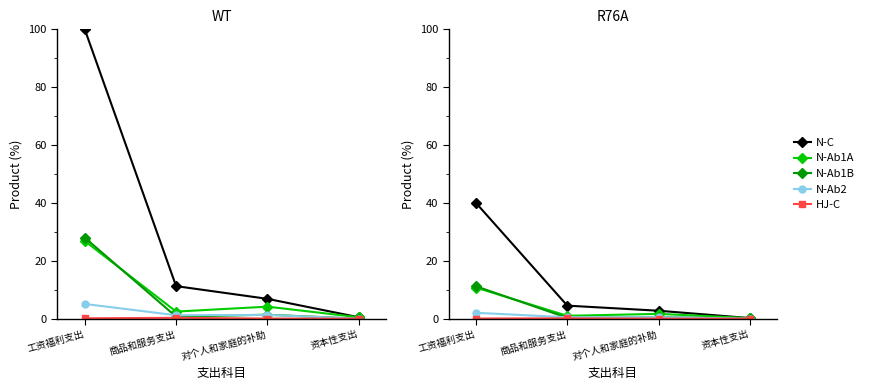

What is the difference between the second highest and minimum values in the N-Ab2 series?

0.5